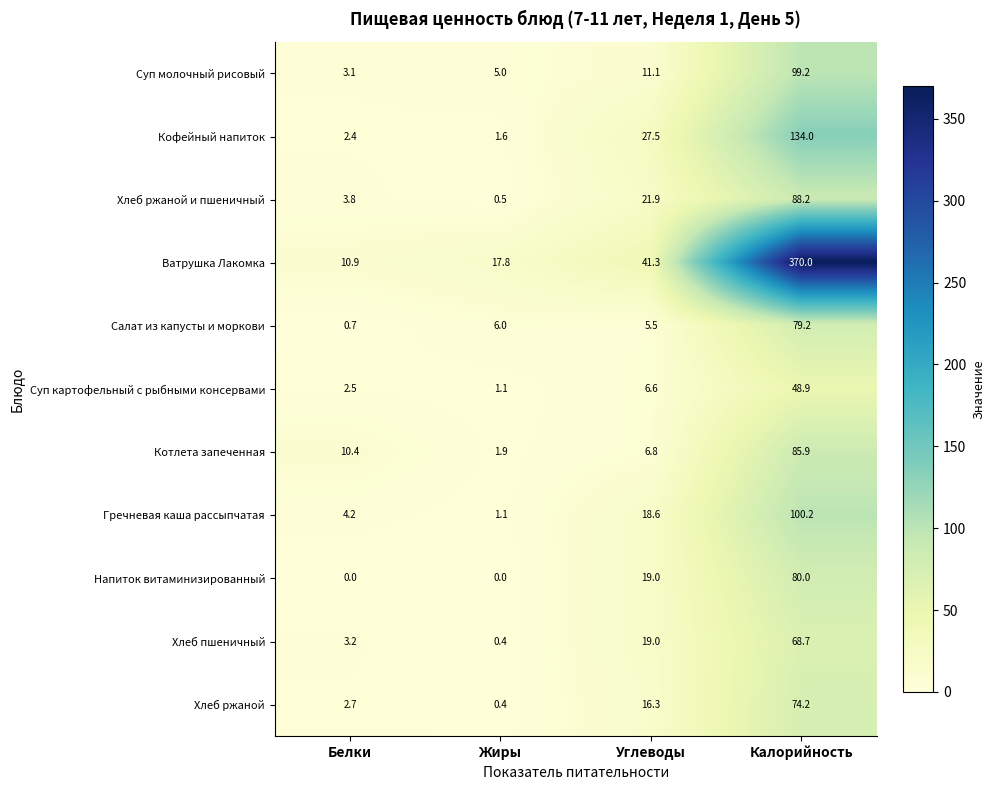

Rank the series at Калорийность from lowest to highest value.

Суп картофельный с рыбными консервами, Хлеб пшеничный, Хлеб ржаной, Салат из капусты и моркови, Напиток витаминизированный, Котлета запеченная, Хлеб ржаной и пшеничный, Суп молочный рисовый, Гречневая каша рассыпчатая, Кофейный напиток, Ватрушка Лакомка